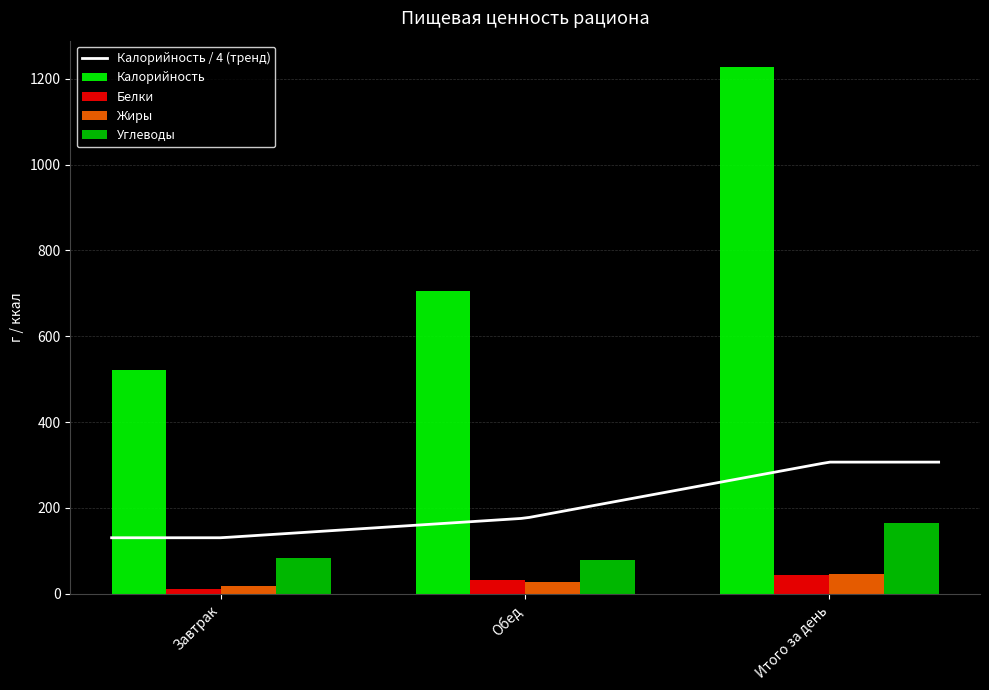

True or false: Калорийность has a value of 2054.0 at Итого за день.

False